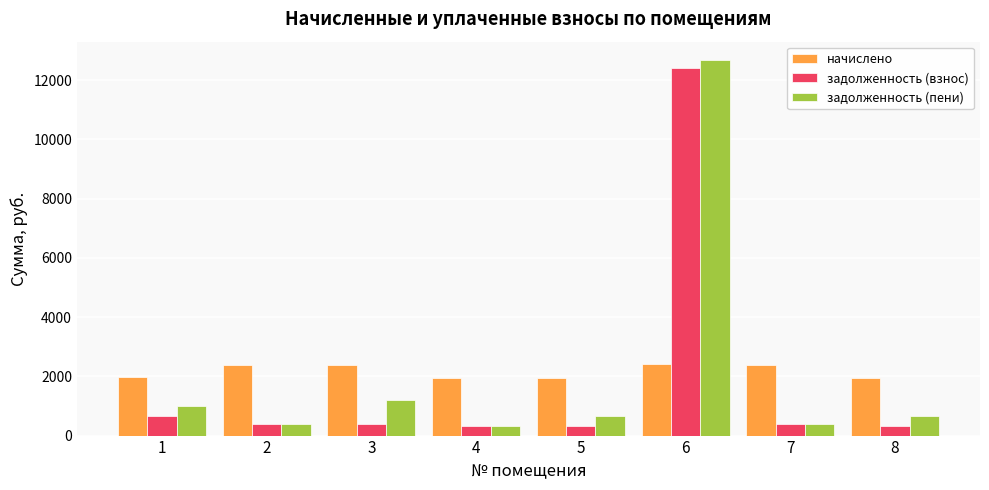

What is the difference between the задолженность (взнос) values at 6 and 4?

12067.0